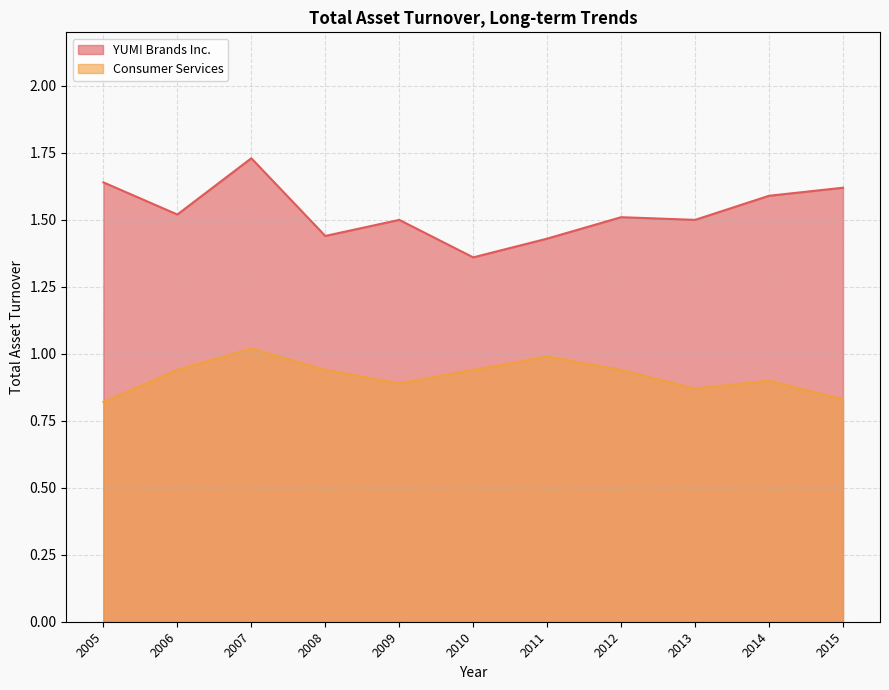

True or false: YUM! Brands Inc. and Consumer Services cross at least once.

False